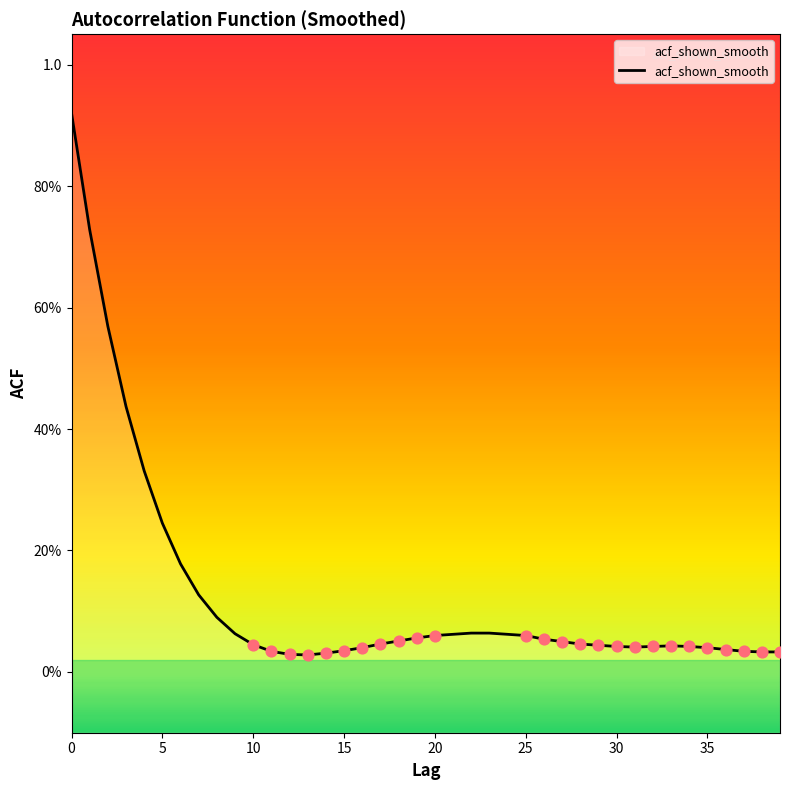

Which has a higher value, 19 or 11?

19